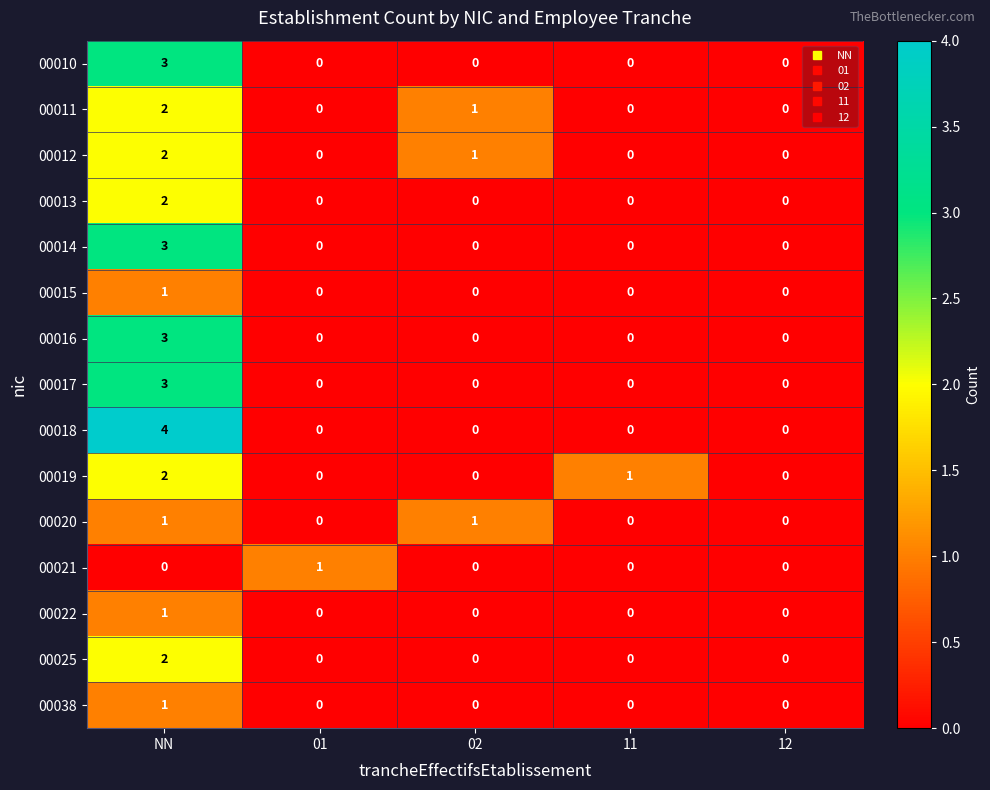

Which series has the largest total across all categories?

00018